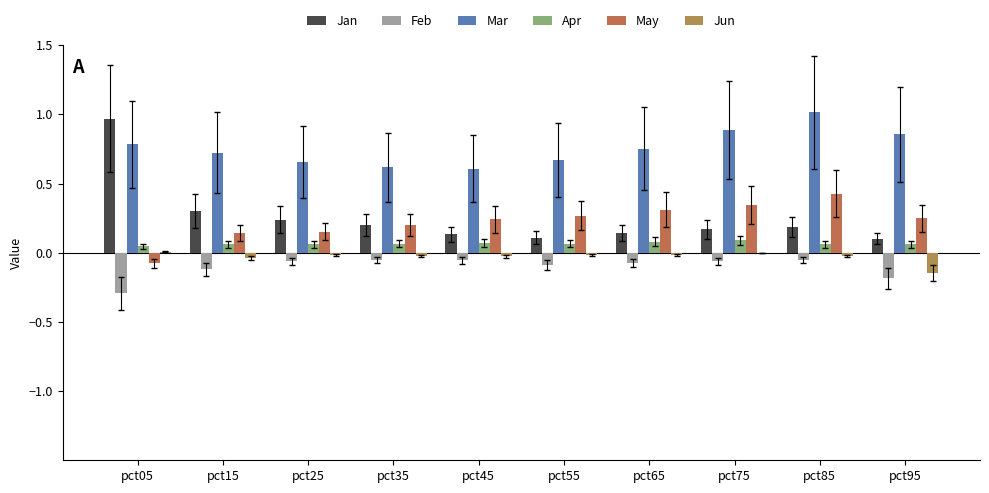

Rank the series at pct85 from highest to lowest value.

Mar, May, Jan, Apr, Jun, Feb